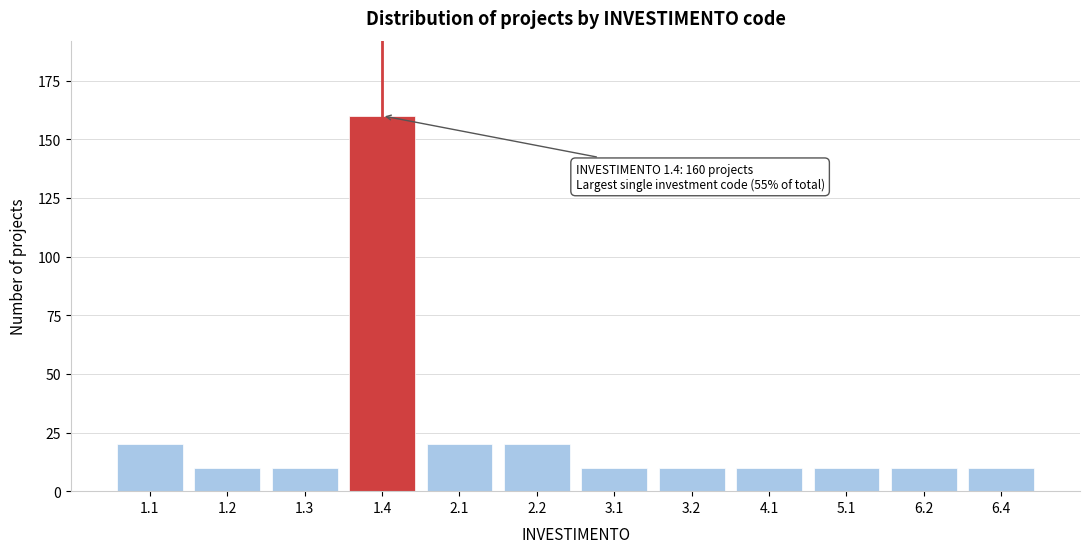

Reading right to left, what are all the values shown in this chart?

6.4=10	6.2=10	5.1=10	4.1=10	3.2=10	3.1=10	2.2=20	2.1=20	1.4=160	1.3=10	1.2=10	1.1=20